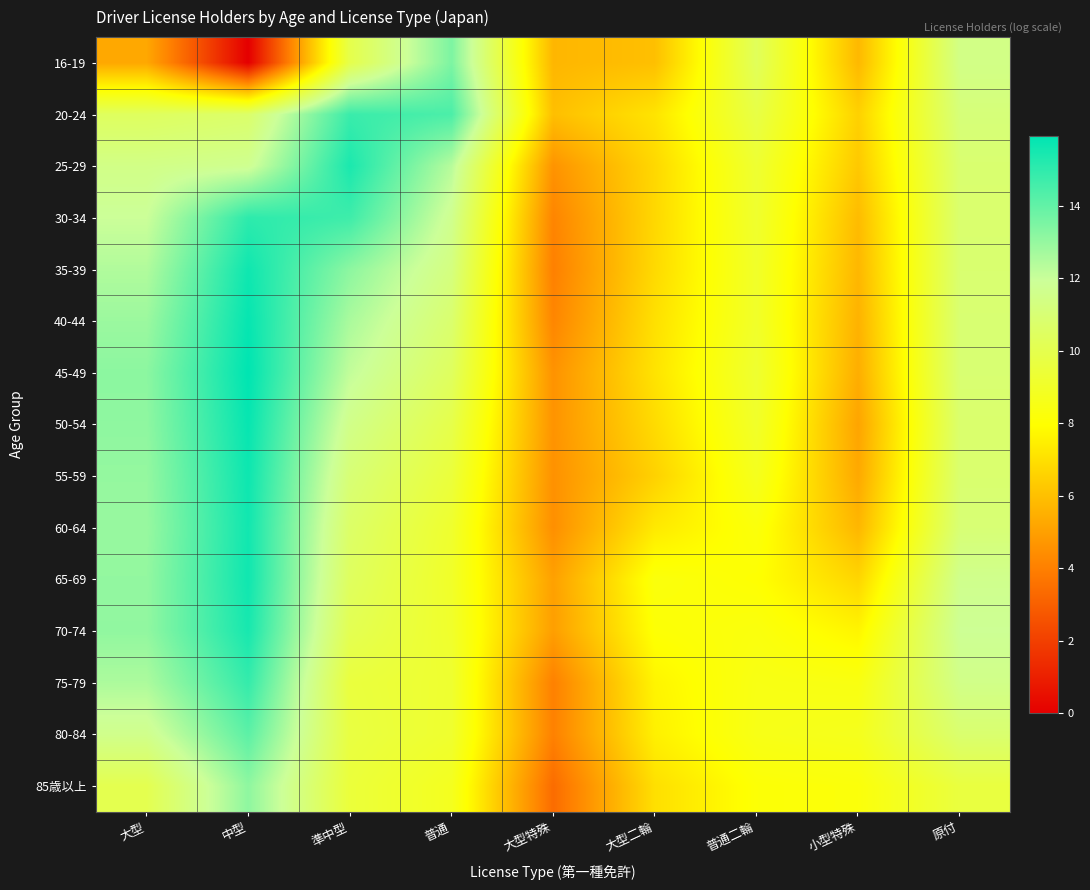

What is the maximum value shown in the chart?

15.9